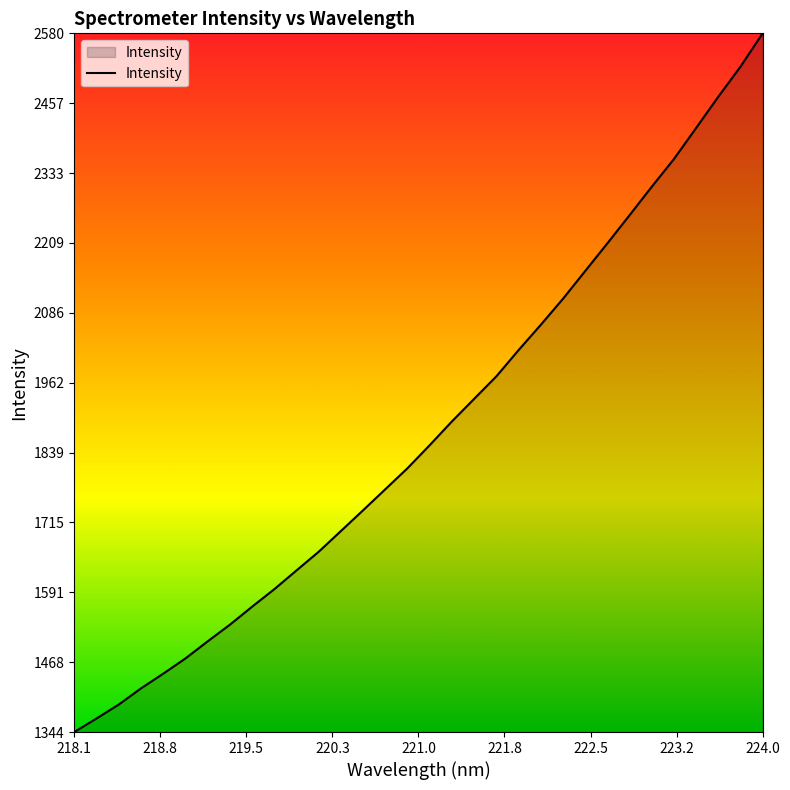

What is the greatest value displayed?

2580.8